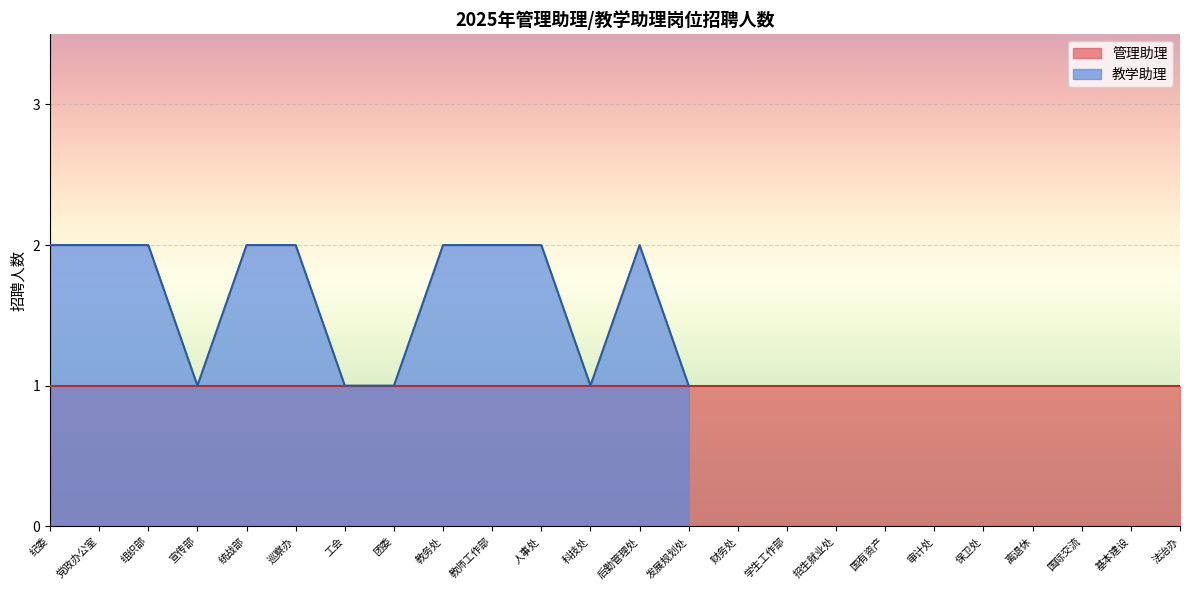

What is the difference between the second highest and minimum values?

1